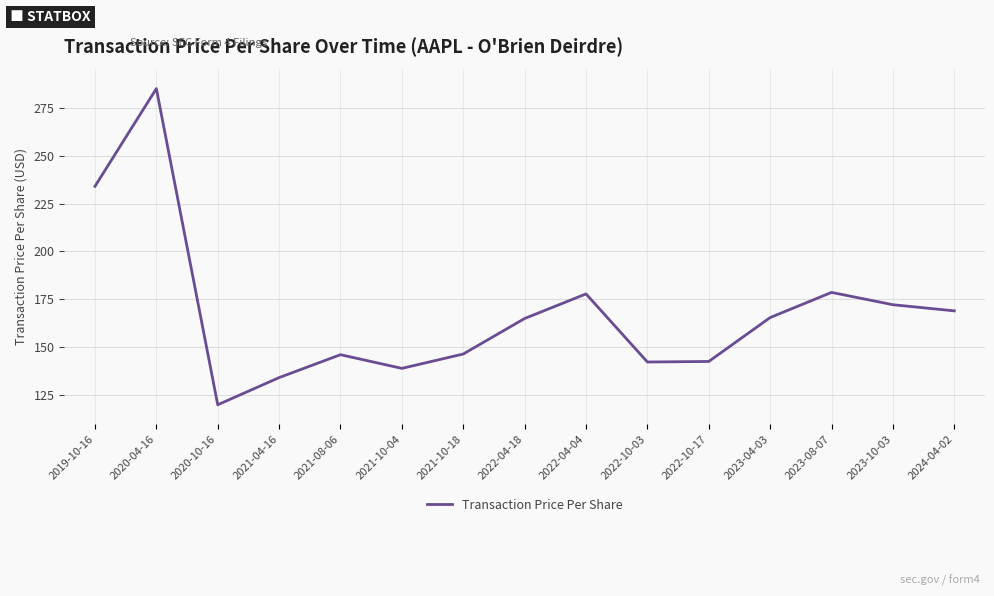

True or false: the data shows 177.8 at 2022-04-04.

True